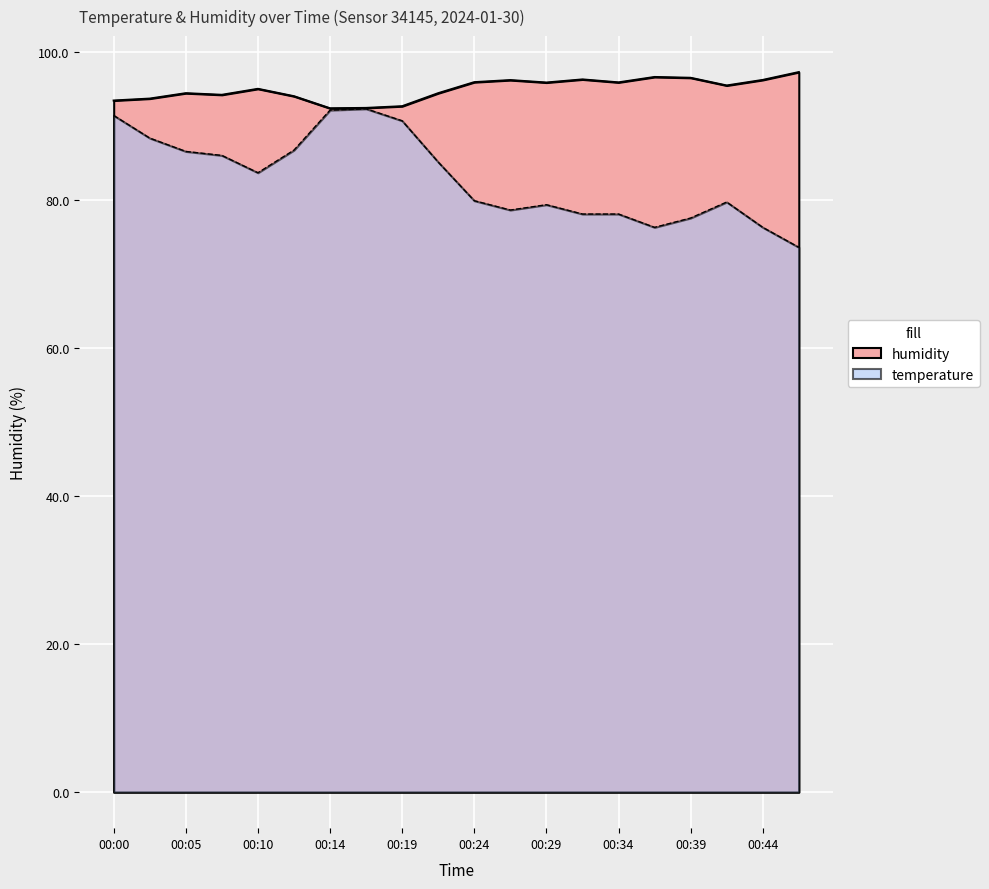

Reading left to right, what are all the values shown in this chart?

humidity: 00:00=93.5	00:02=93.7	00:05=94.5	00:07=94.2	00:10=95.0	00:12=94.0	00:14=92.4	00:17=92.5	00:19=92.7	00:22=94.5	00:24=95.9	00:27=96.2	00:29=95.9	00:31=96.3	00:34=95.9	00:36=96.6	00:39=96.5	00:41=95.5	00:44=96.2	00:46=97.3
temperature: 00:00=91.4	00:02=88.4	00:05=86.6	00:07=86.0	00:10=83.7	00:12=86.8	00:14=92.2	00:17=92.3	00:19=90.7	00:22=85.1	00:24=79.9	00:27=78.7	00:29=79.4	00:31=78.1	00:34=78.1	00:36=76.3	00:39=77.6	00:41=79.7	00:44=76.3	00:46=73.6